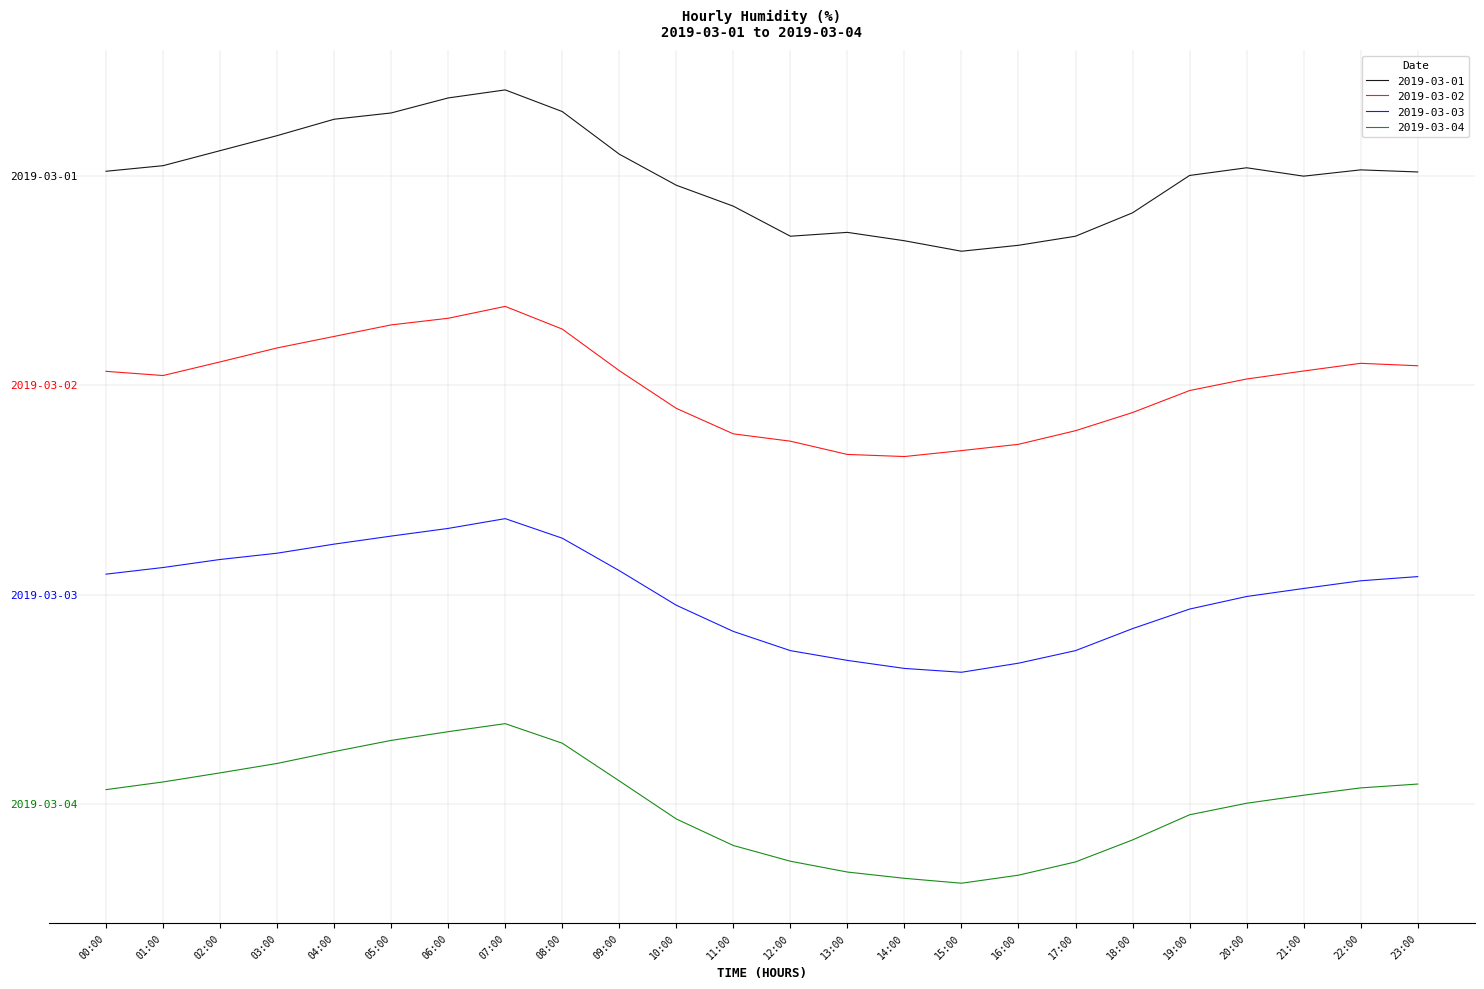

At which category is the sum across all series the highest?

07:00